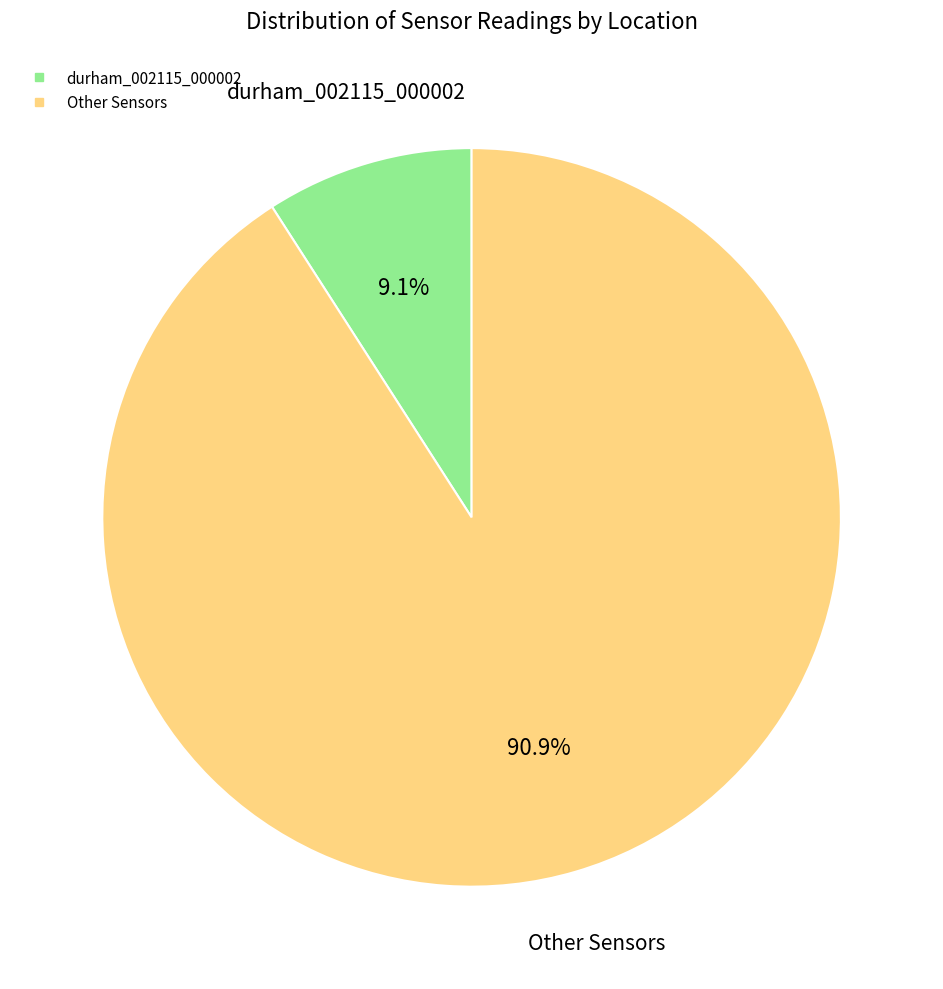

Is there any slice that represents more than half of the pie?

Yes